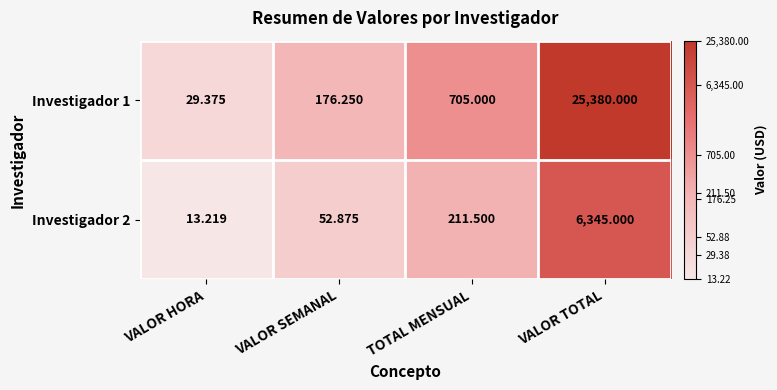

At which label does Investigador 2 reach its minimum?

VALOR HORA